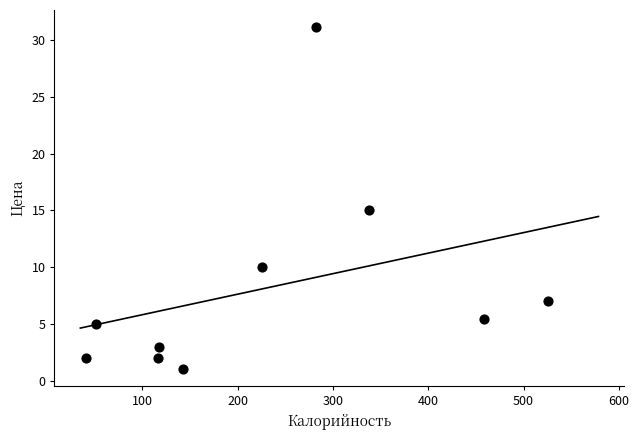

What Y value in the scatter plot is closest to 16?

15.0